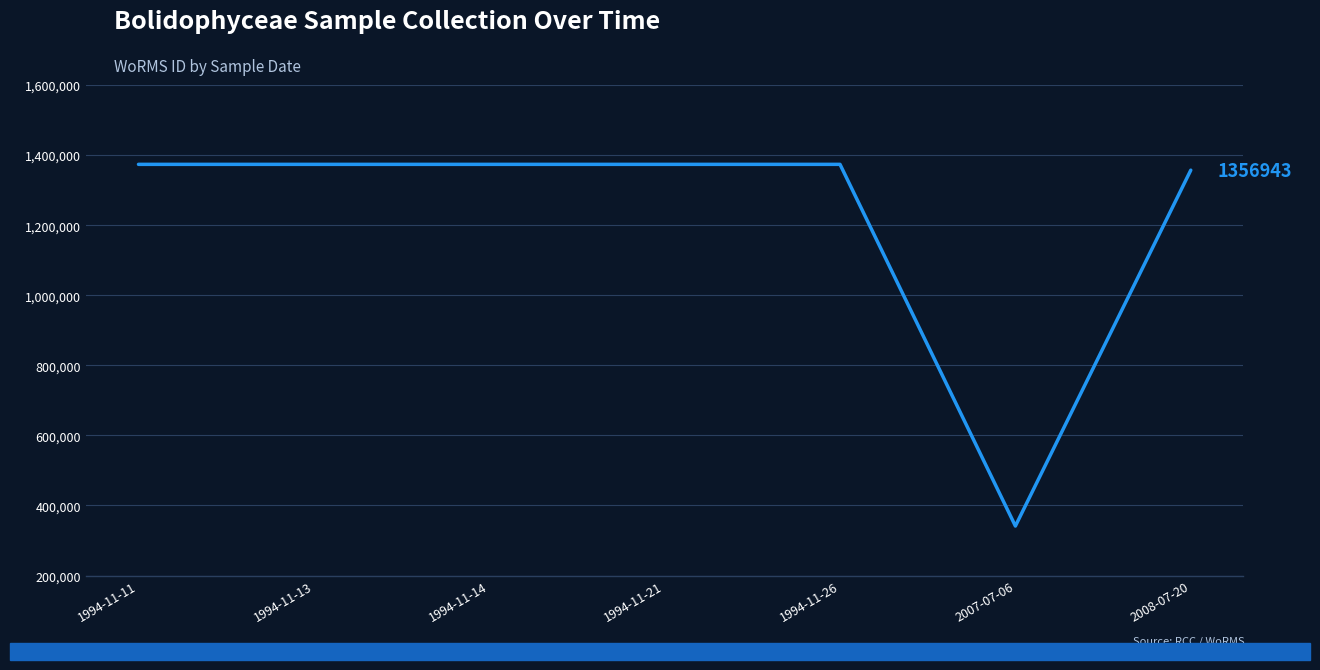

Which has a higher value, 2007-07-06 or 1994-11-11?

1994-11-11